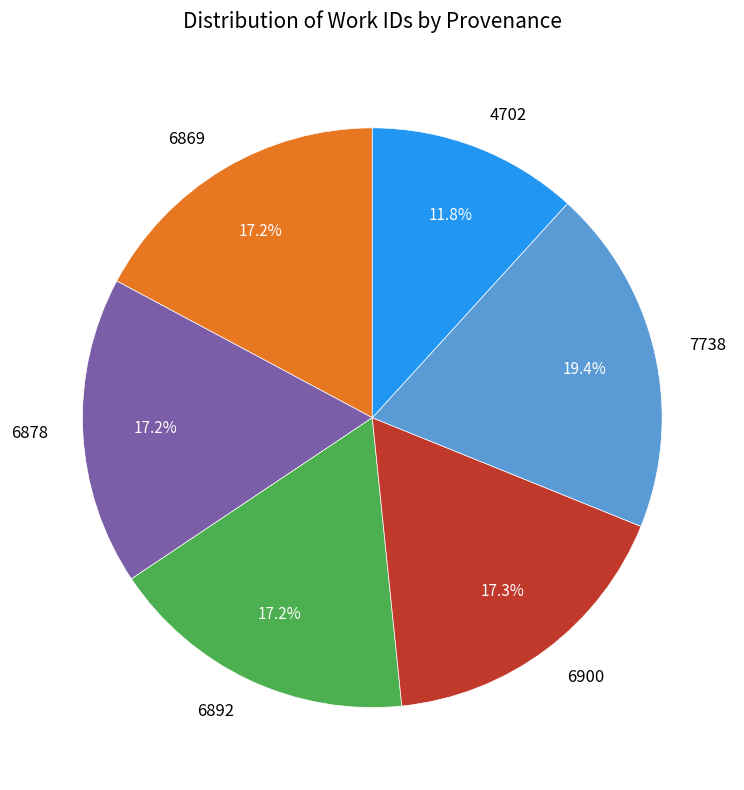

Between 4702 and 7738, which is larger?

7738